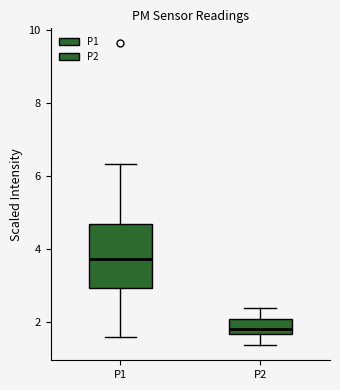

Which box has the lowest median line?

P2